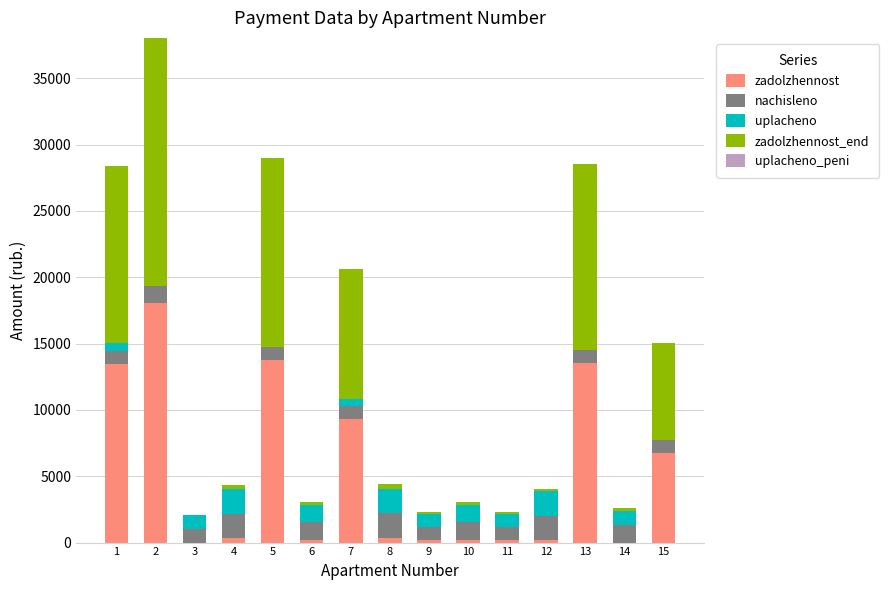

What is the highest value of the zadolzhennost series?

18036.1